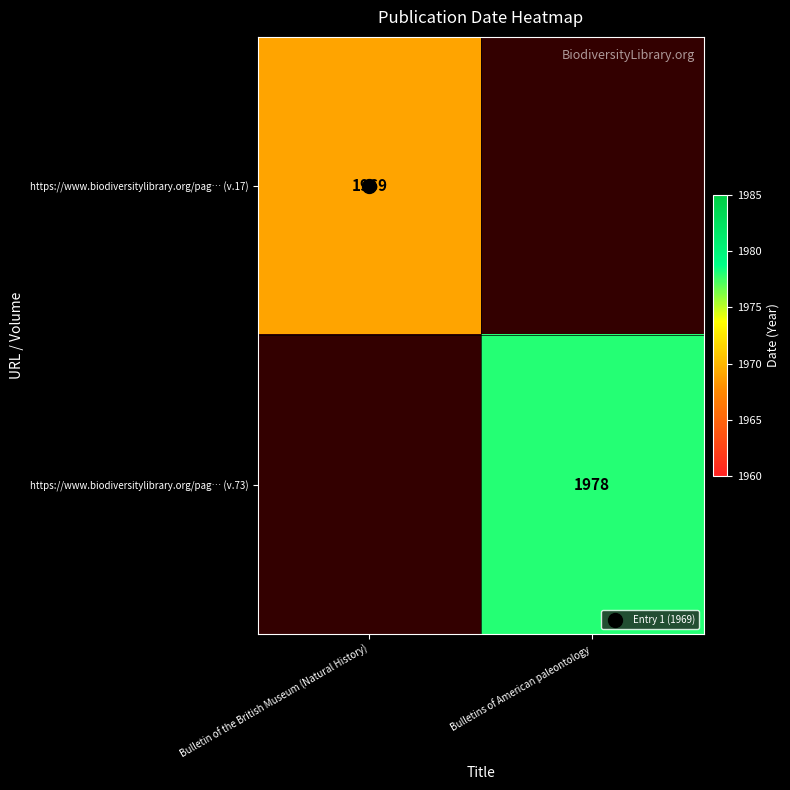

Which category has the lowest value in the https://www.biodiversitylibrary.org/pag… (v.17) series?

Bulletin of the British Museum (Natural History)